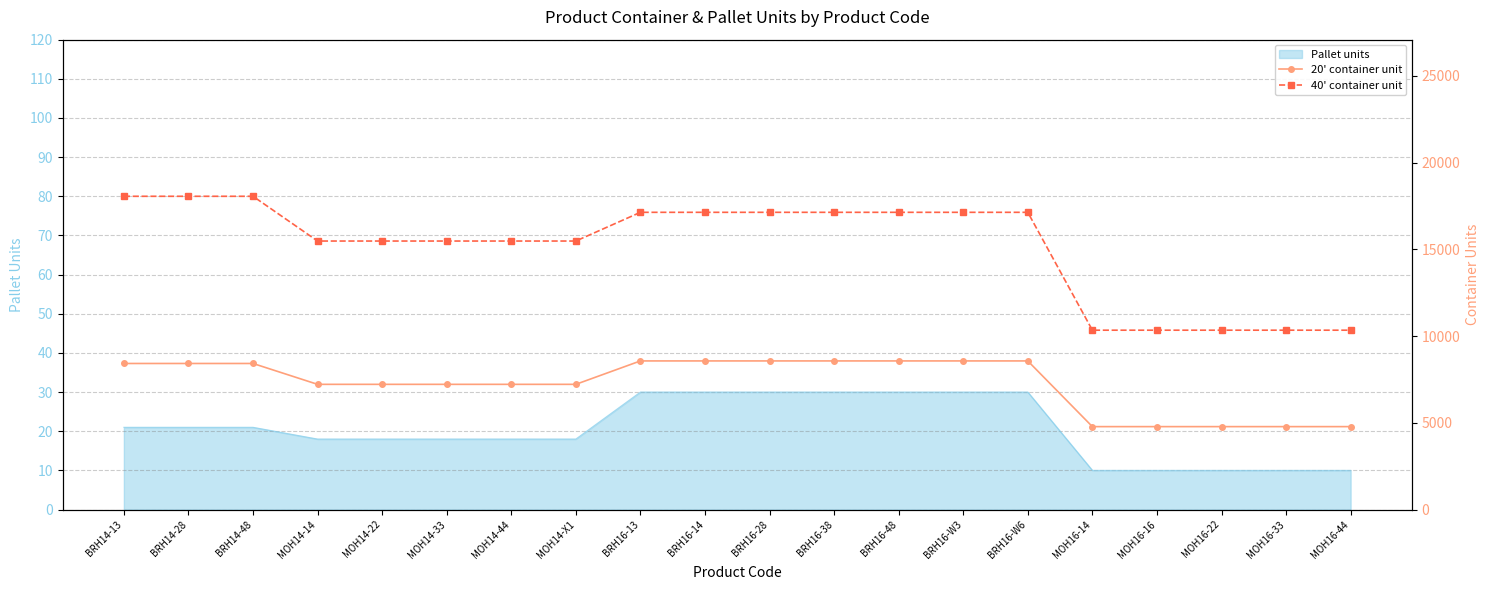

The value of Pallet units at BRH14-13 is 31. True or false?

False